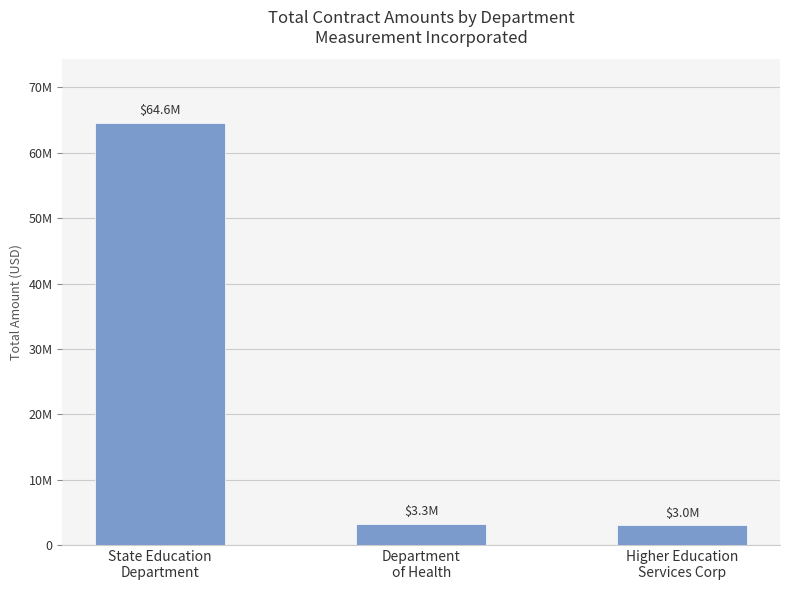

Rank the categories by value from highest to lowest.

State Education
Department, Department
of Health, Higher Education
Services Corp